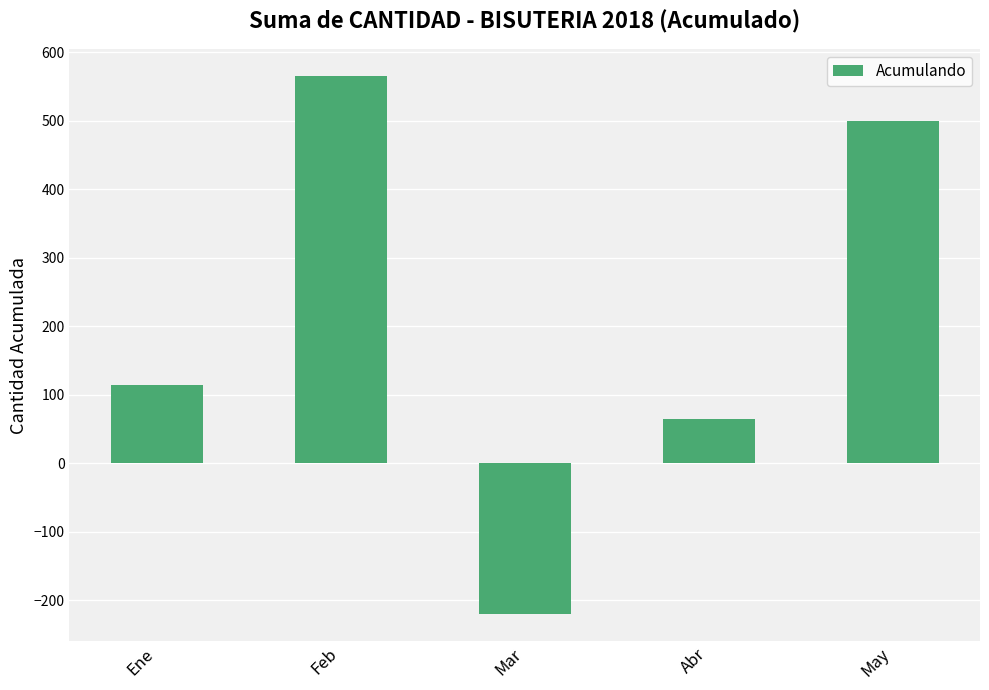

Reading left to right, extract all data points from this chart.

Ene=115	Feb=565	Mar=-220	Abr=65	May=500